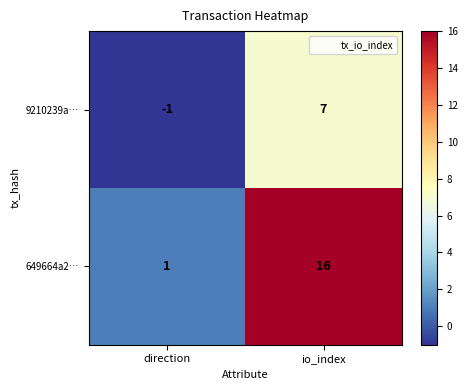

Reading right to left, list all the values displayed in this chart.

9210239a…: io_index=7	direction=-1
649664a2…: io_index=16	direction=1